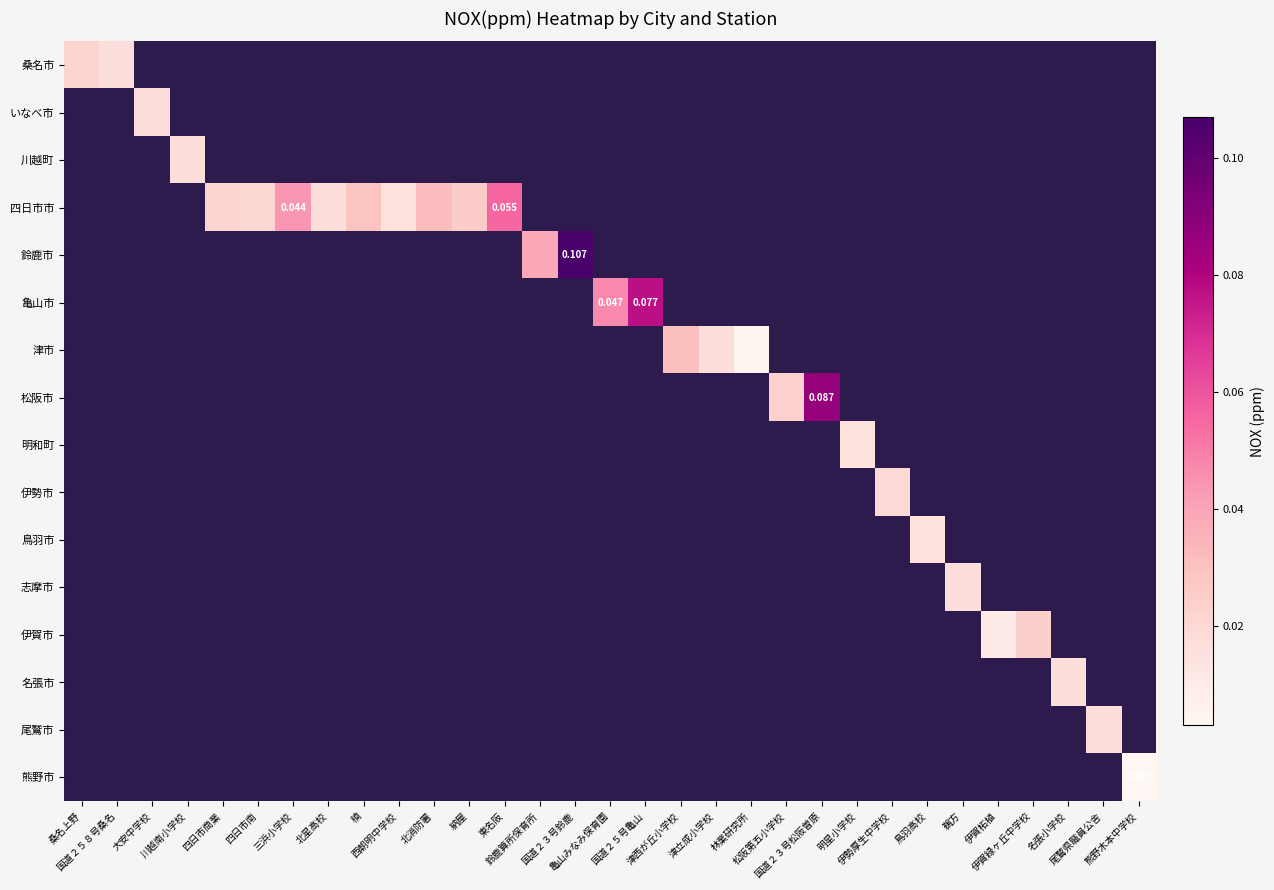

At how many categories does at least one series exceed 0?

31